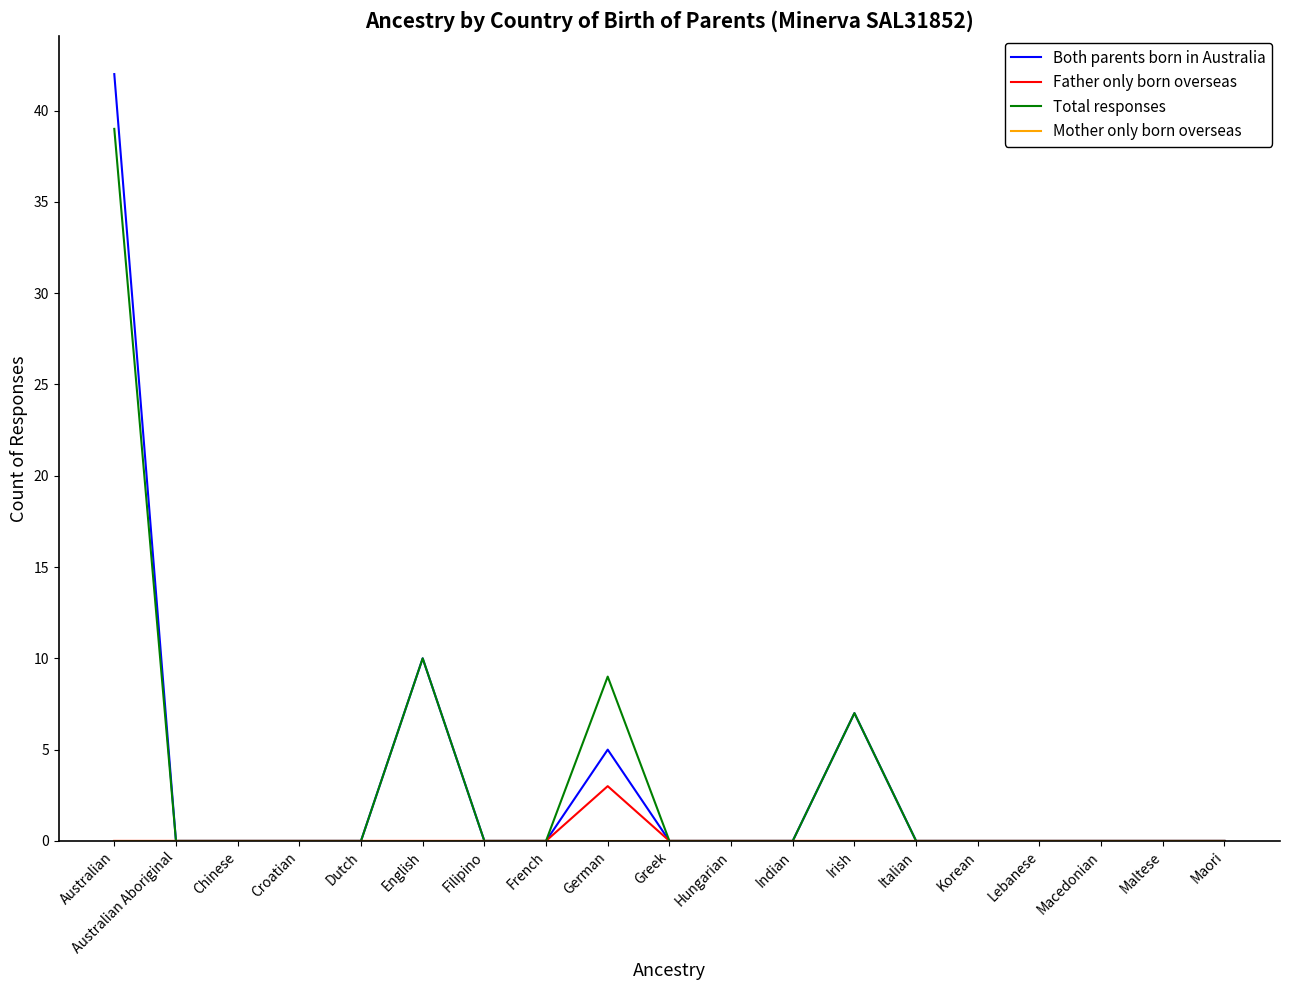

What position from the right is Filipino?

13